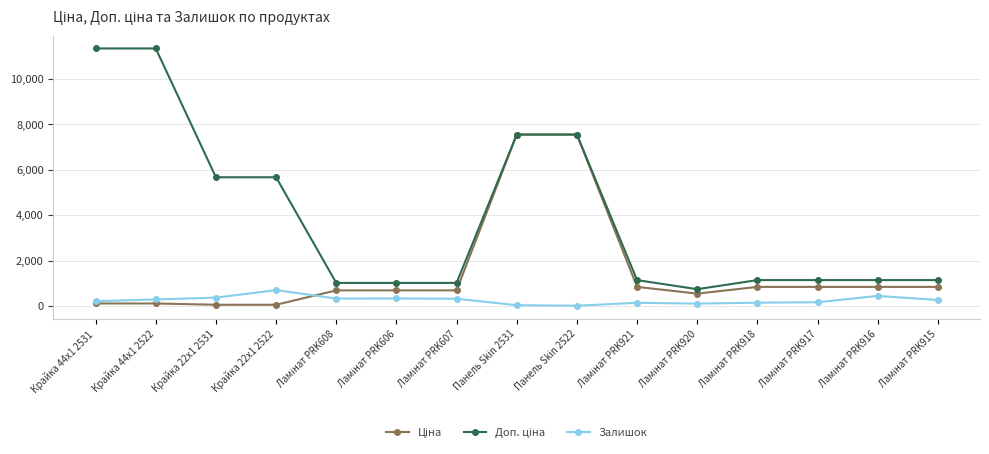

The Залишок series shows 38.0 at Панель Skin 2531. True or false?

True